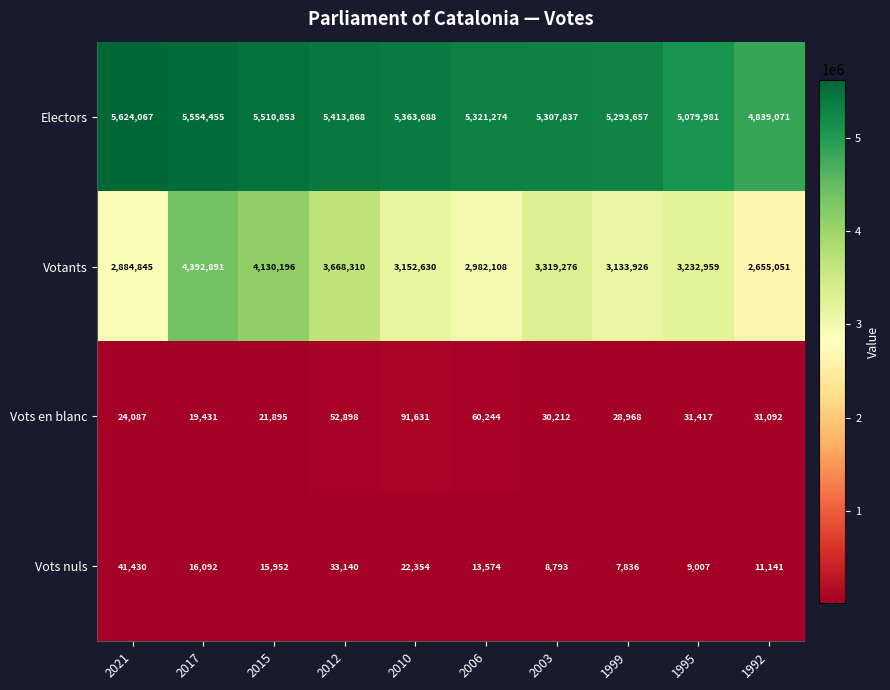

The Vots en blanc series shows 95191 at 2006. True or false?

False